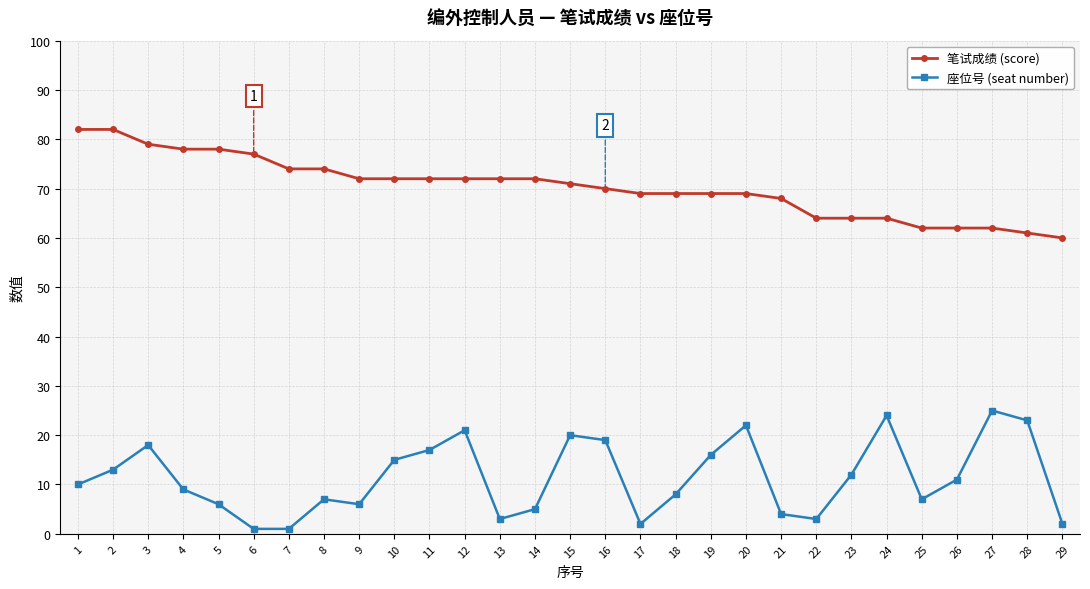

Reading right to left, what are all the values shown in this chart?

笔试成绩 (score): 60	61	62	62	62	64	64	64	68	69	69	69	69	70	71	72	72	72	72	72	72	74	74	77	78	78	79	82	82
座位号 (seat number): 2	23	25	11	7	24	12	3	4	22	16	8	2	19	20	5	3	21	17	15	6	7	1	1	6	9	18	13	10